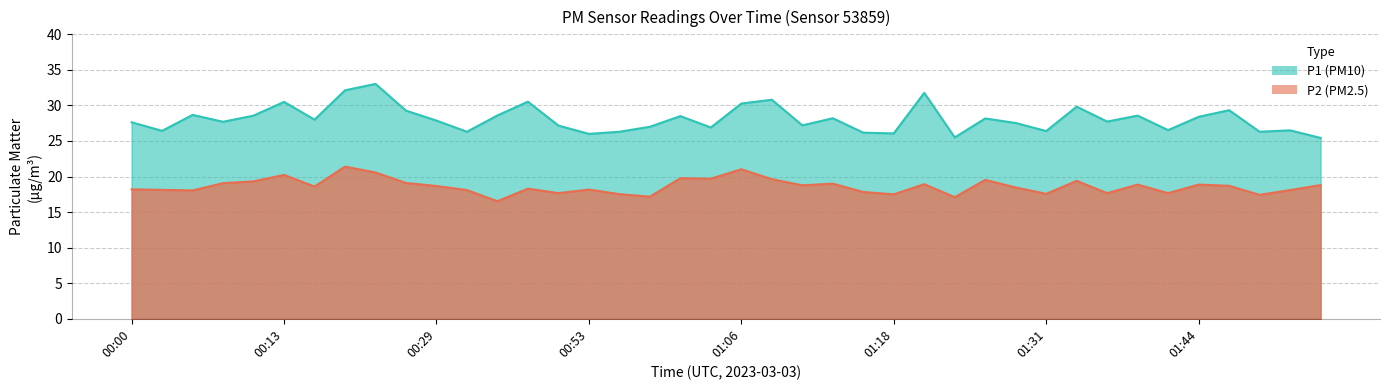

What are all the series names shown in the legend?

P1, P2